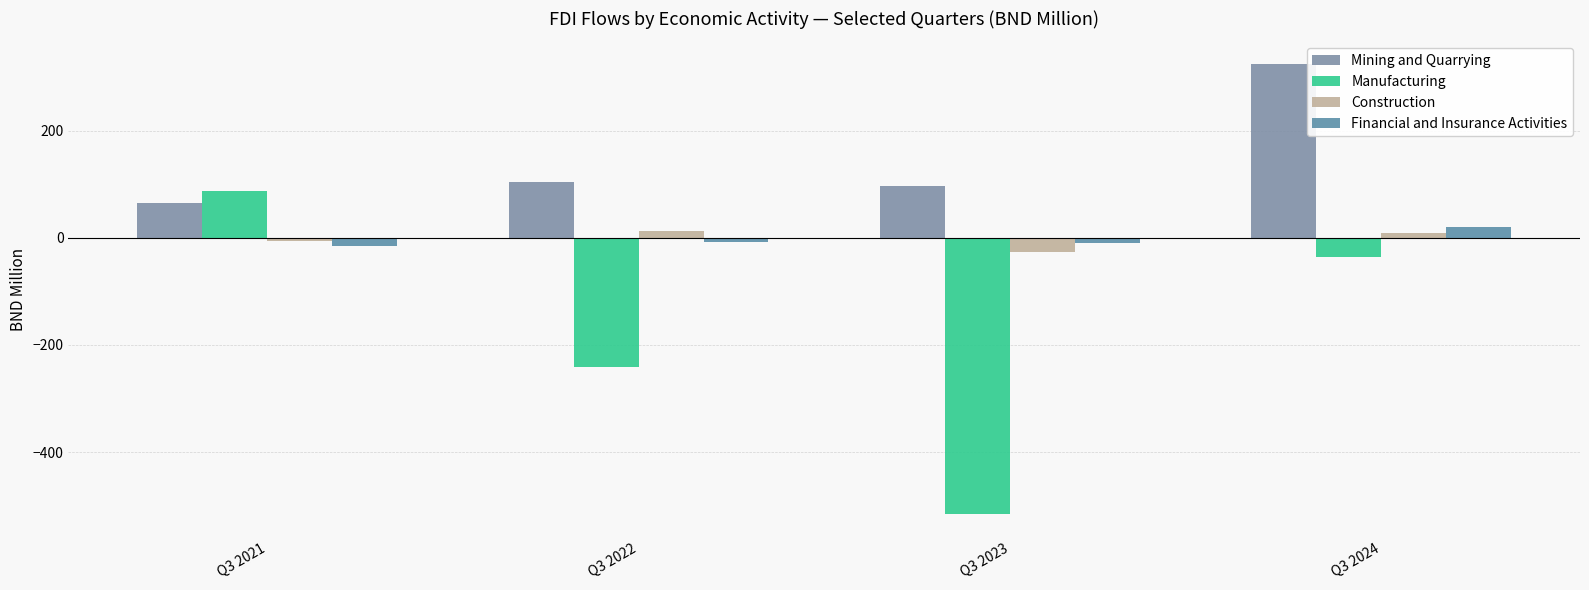

Is it true that Financial and Insurance Activities equals 20.1 at Q3 2024?

True